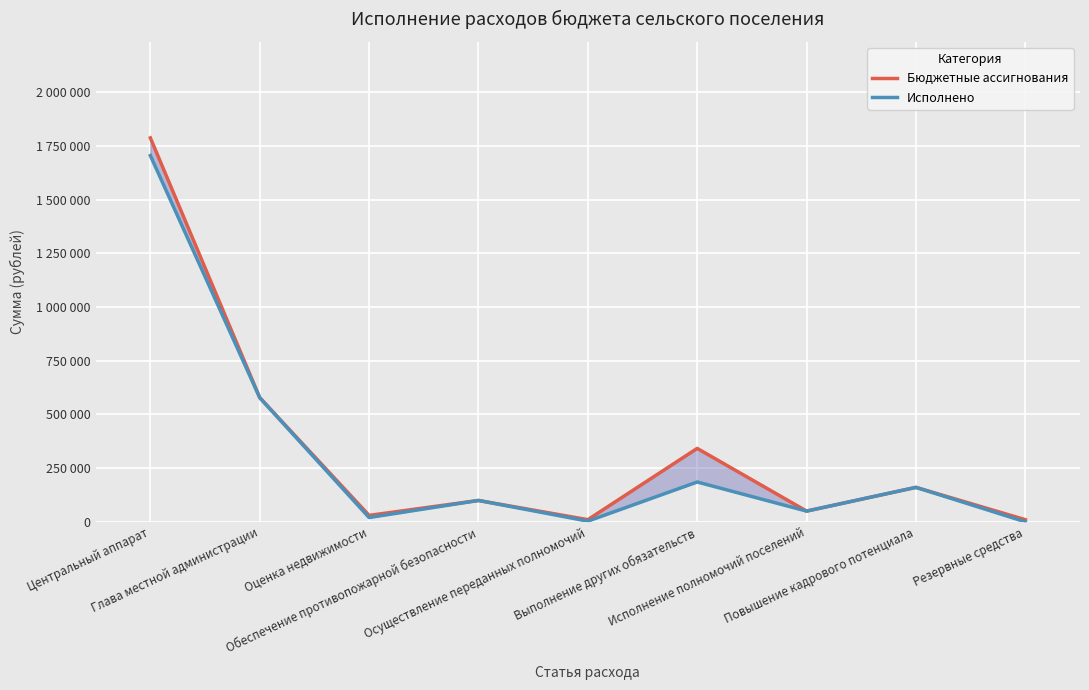

Which category has the highest value in the Бюджетные ассигнования series?

Центральный аппарат